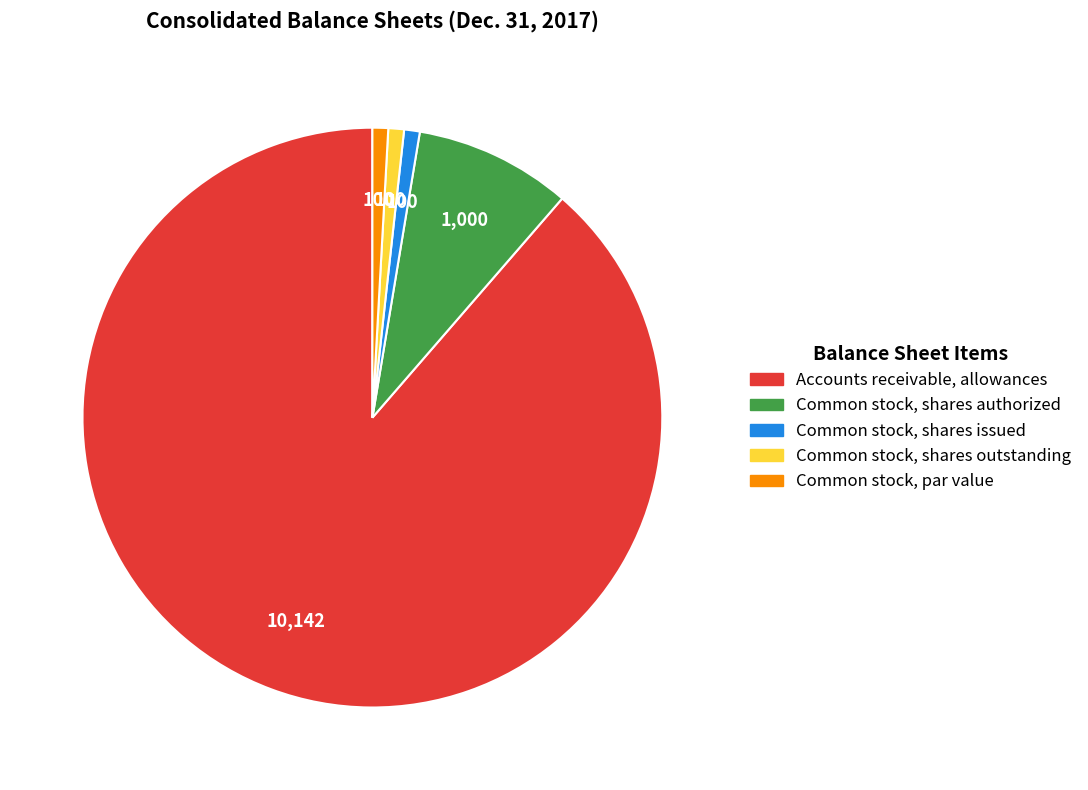

Does Common stock, par value account for over 50% of the chart?

No